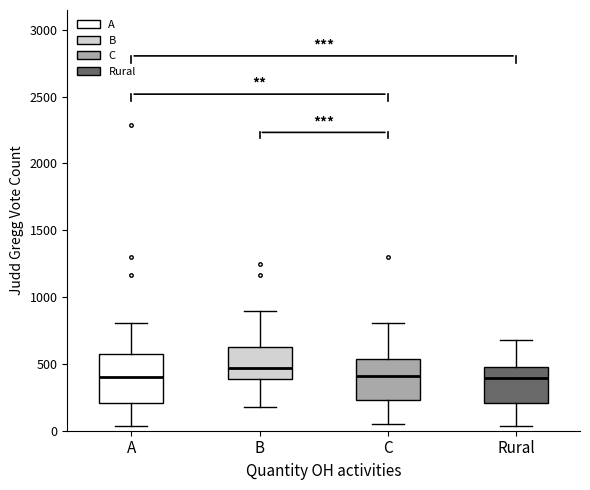

Reading left to right, read every box against the y-axis: the position of its median line, the range the box covers, and the ends of its whiskers. The values are not printed on the chart, so give them approximately, as read against the axis.

A: median 400, box 200 to 550, whiskers 50 to 800
B: median 450, box 400 to 650, whiskers 200 to 900
C: median 400, box 250 to 550, whiskers 50 to 800
Rural: median 400, box 200 to 450, whiskers 50 to 700